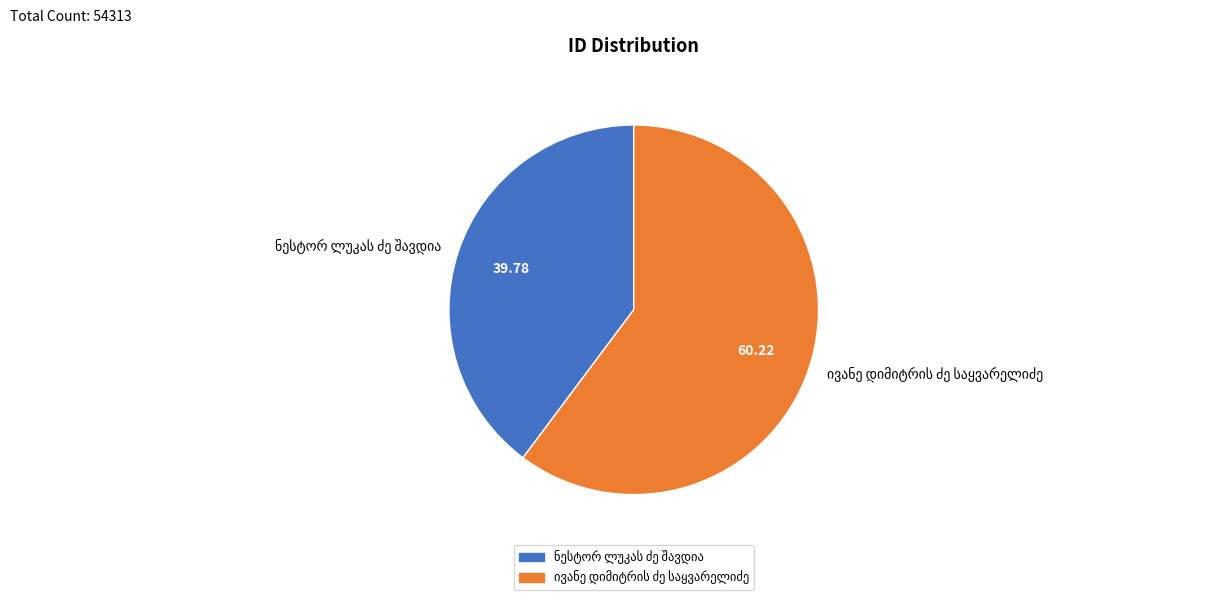

Does any single category account for the majority?

Yes